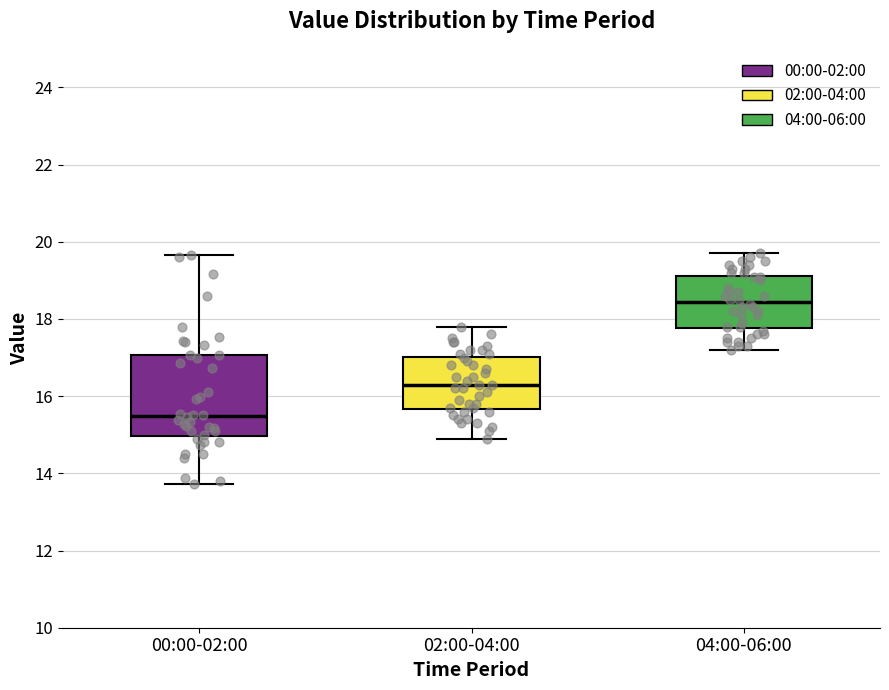

Where is the lower edge of the box for 04:00-06:00 on the y-axis? The values are not printed on the chart, so give them approximately, as read against the axis.

17.8